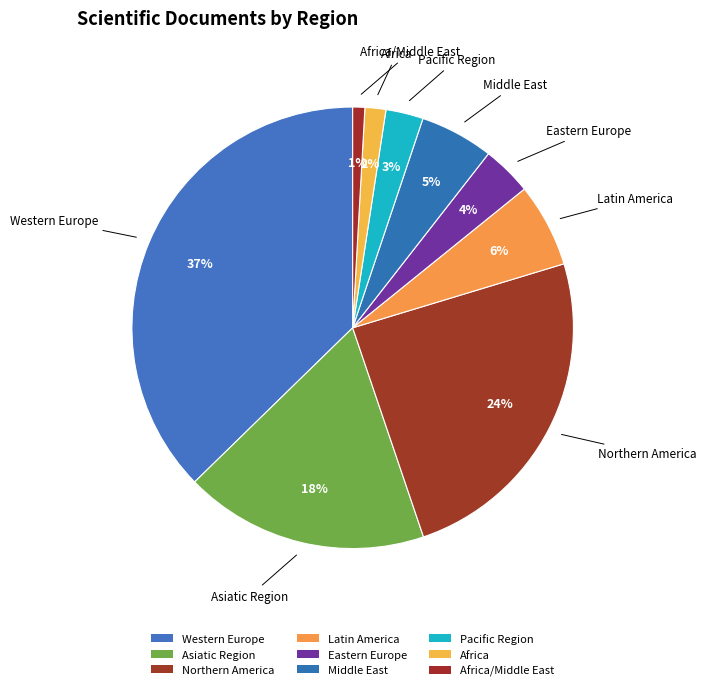

Is there any slice that represents more than half of the pie?

No